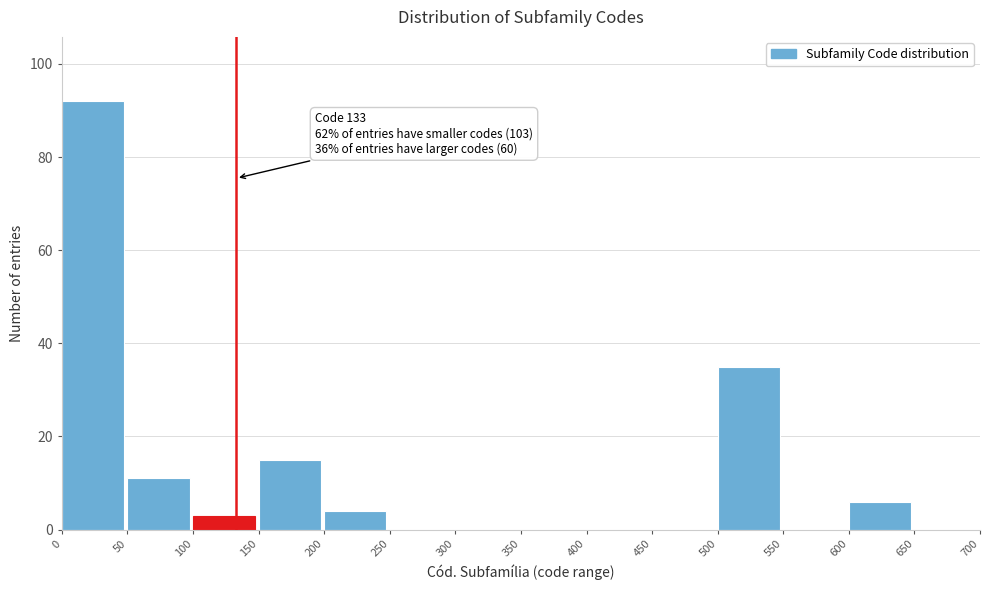

Which range on the x-axis has the tallest bar?

0 to 50